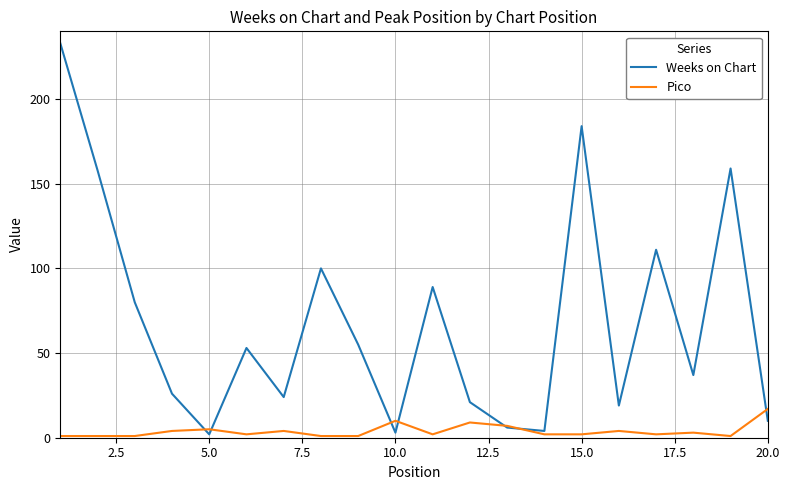

What is the smallest value displayed?

1